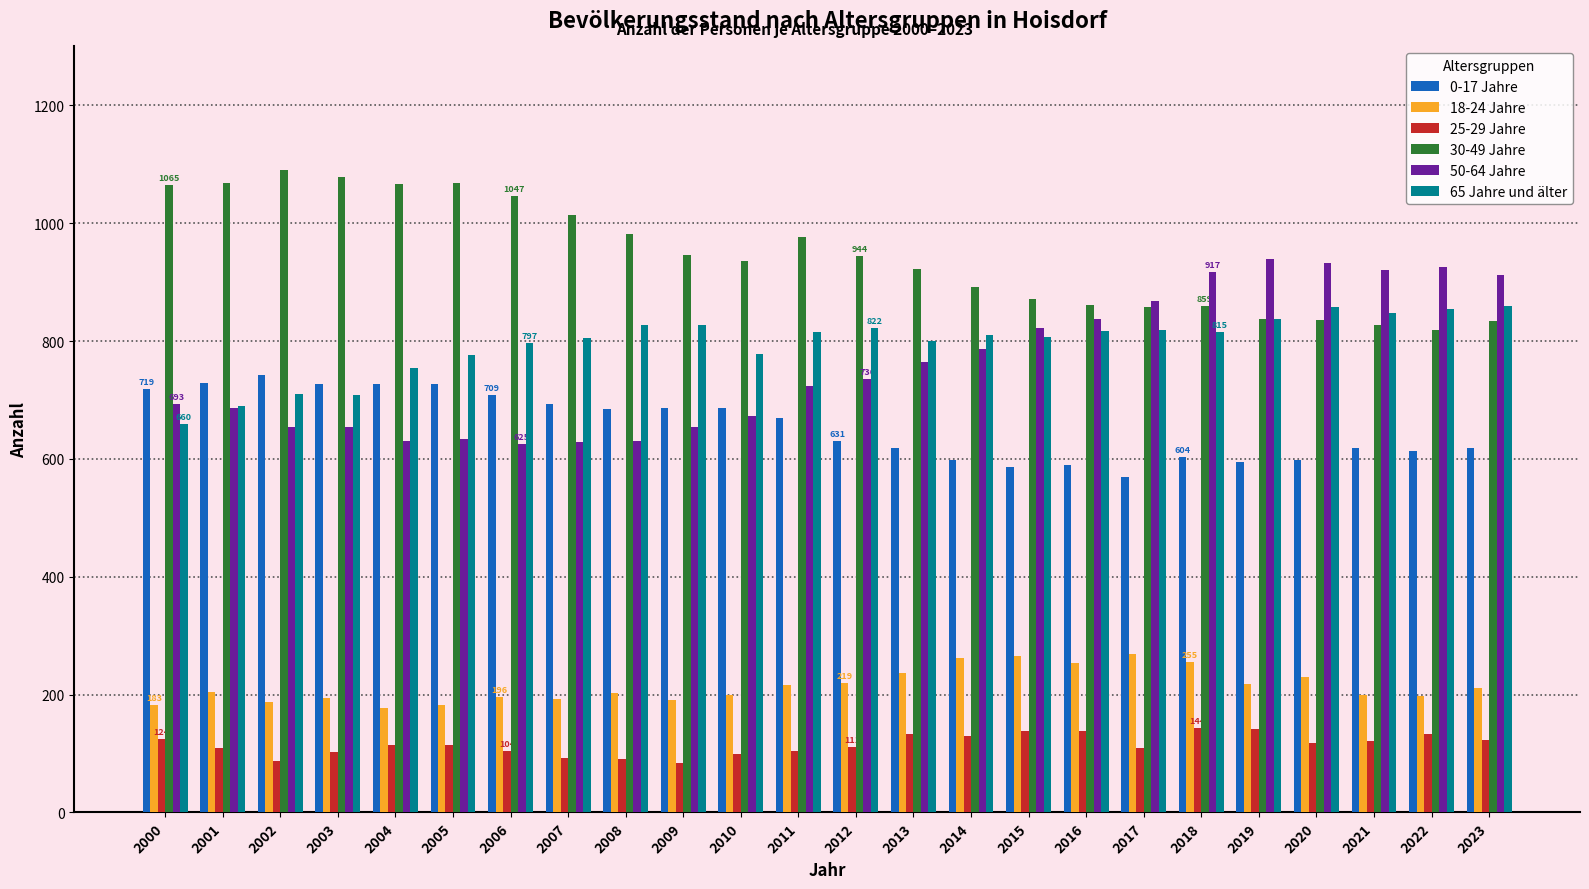

The 0-17 Jahre series shows 670 at 2011. True or false?

True